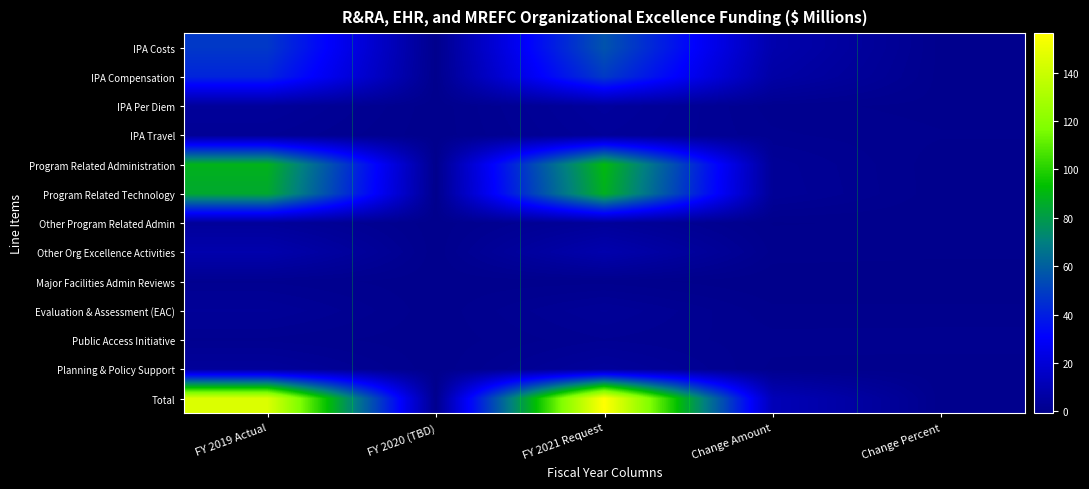

What is the total value across all series at FY 2019 Actual?

434.6